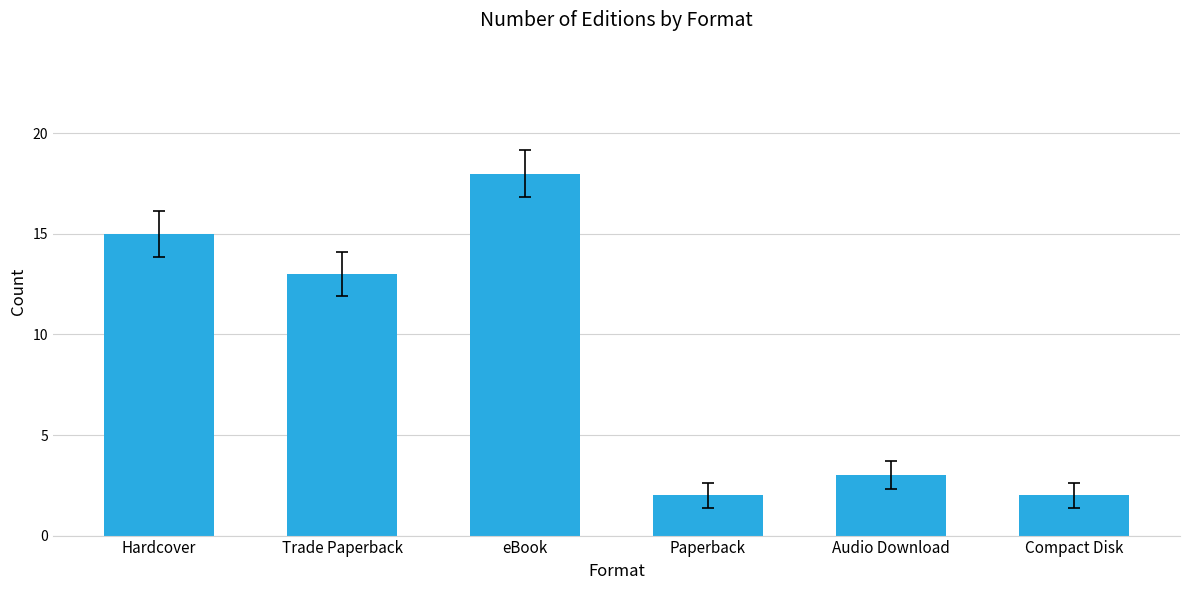

At which label is the value closest to 10?

Trade Paperback